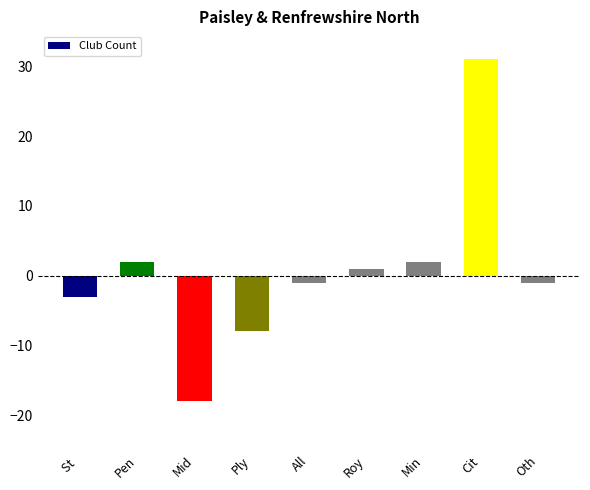

Which category has the lowest value across all series?

Mid